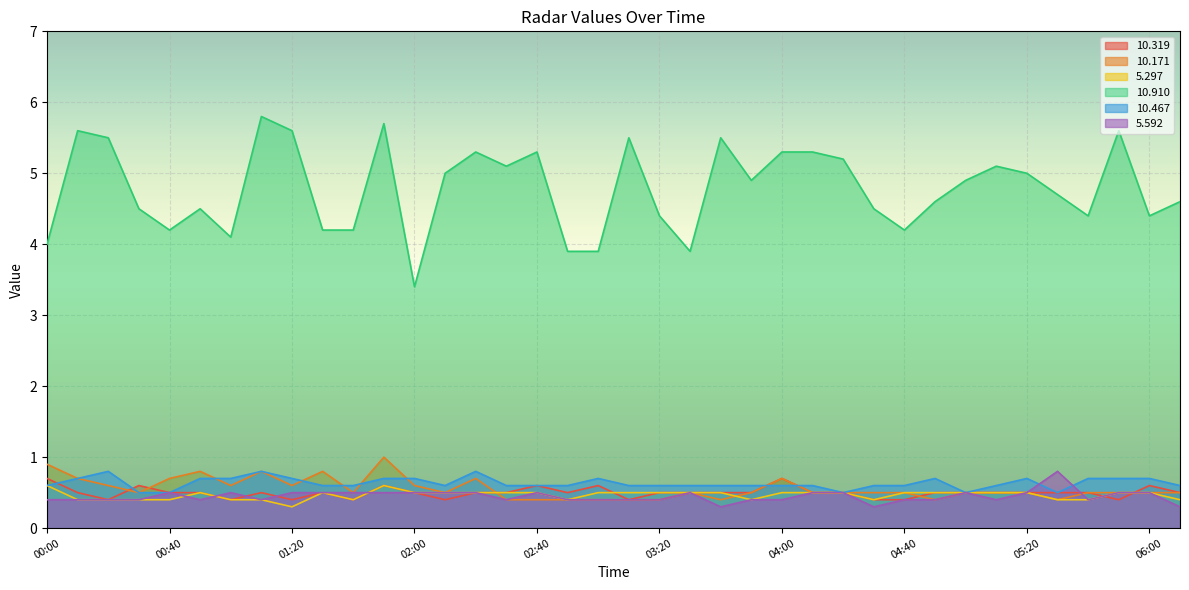

How many interior local valleys does the  10.171 series have?

8